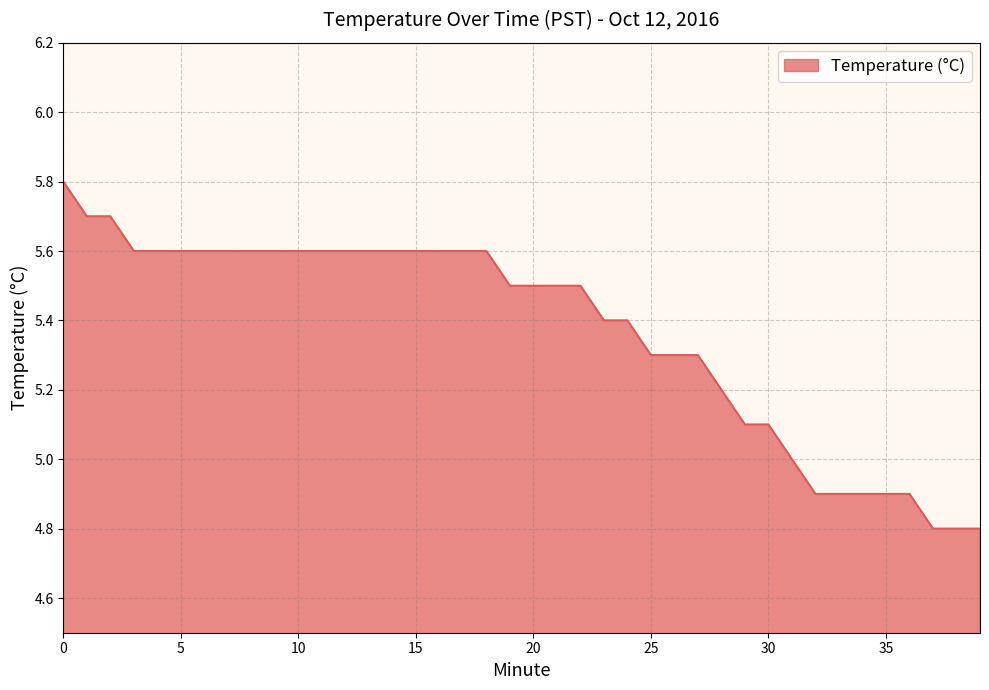

What is the difference between the maximum and minimum values?

1.0